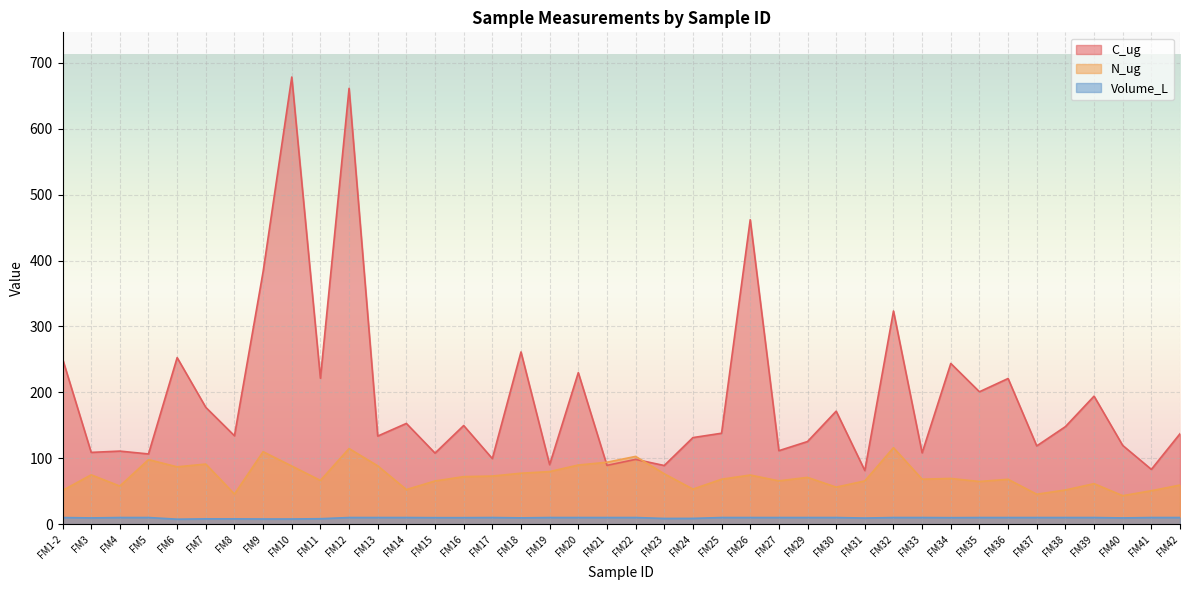

Rank the categories by N_ug value from lowest to highest.

FM40, FM37, FM8, FM41, FM1-2, FM38, FM14, FM24, FM30, FM4, FM42, FM39, FM35, FM15, FM31, FM27, FM11, FM36, FM25, FM33, FM34, FM29, FM16, FM17, FM26, FM3, FM23, FM18, FM19, FM6, FM10, FM13, FM20, FM7, FM21, FM5, FM22, FM9, FM12, FM32